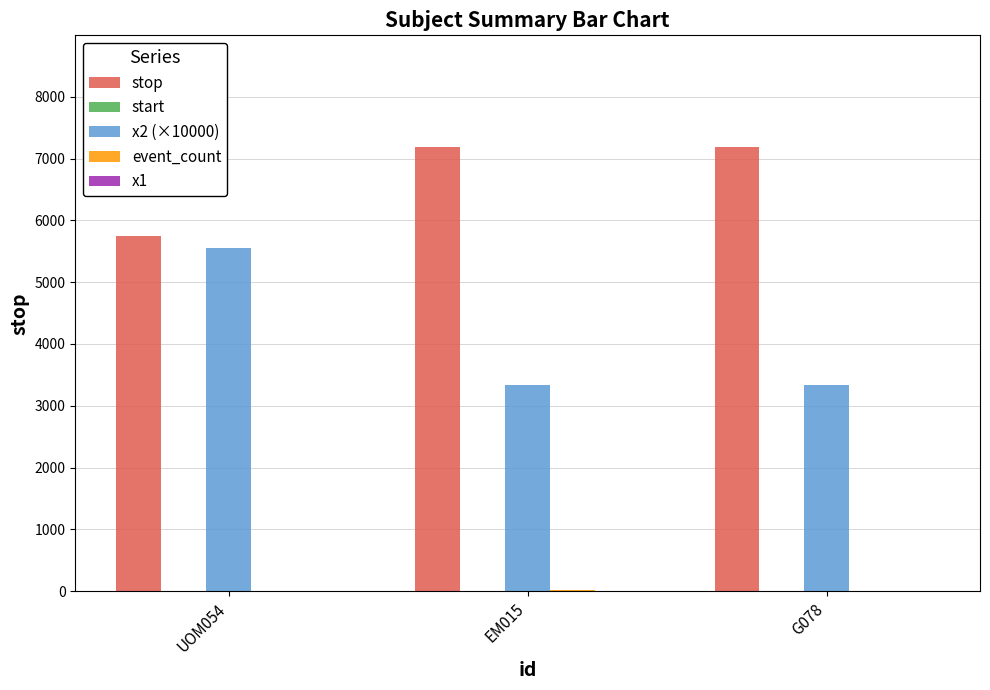

What is the maximum value shown in the chart?

7195.0